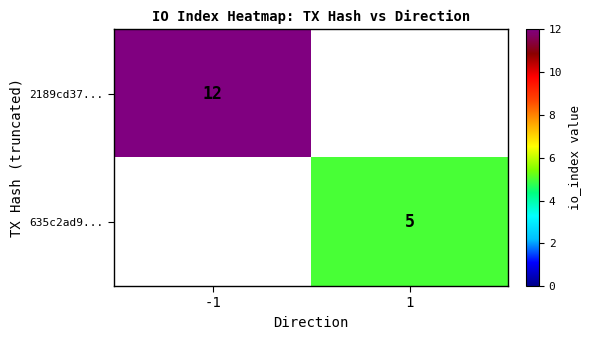

Is it true that 2189cd37... equals 12 at -1?

True